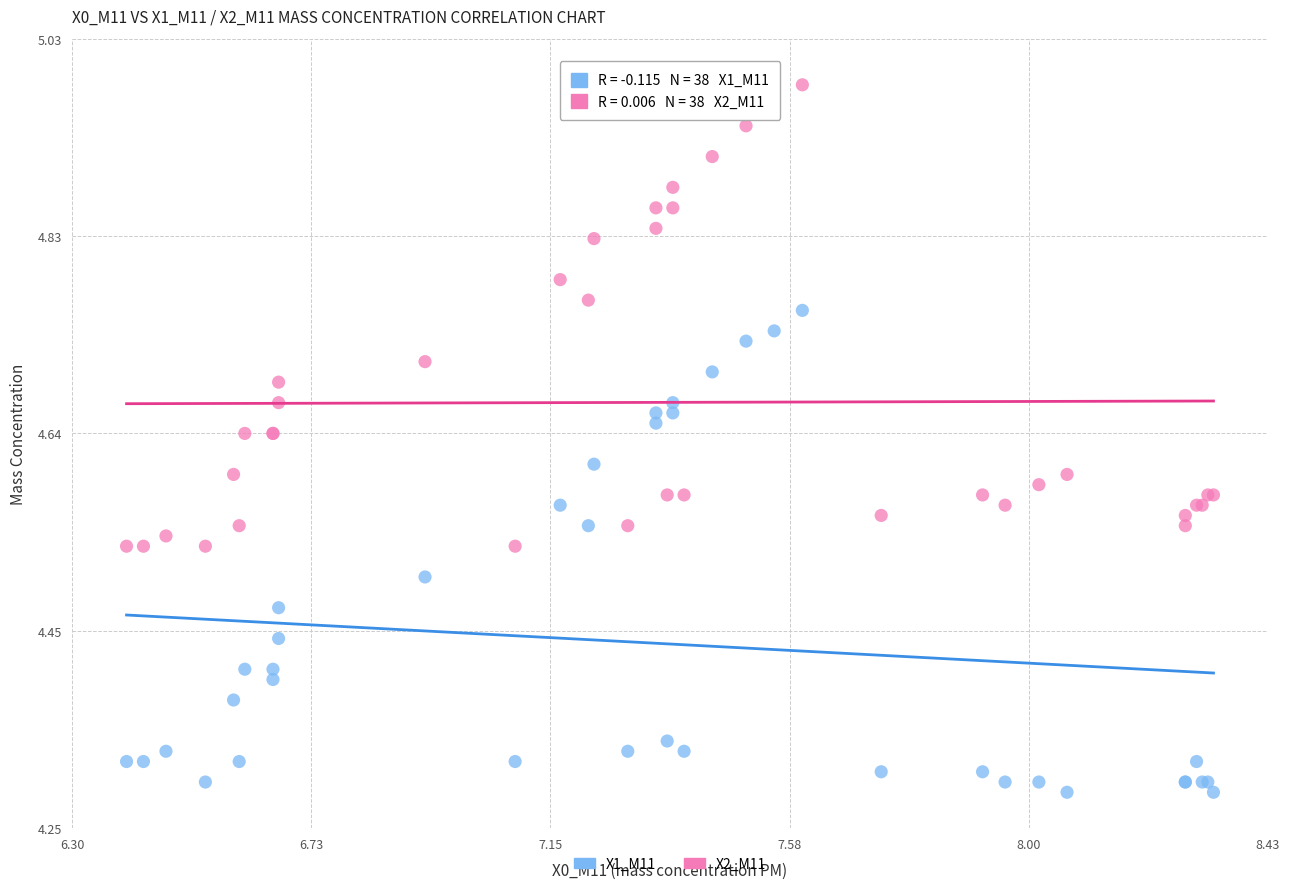

Which series reaches the minimum Y coordinate?

X1_M11